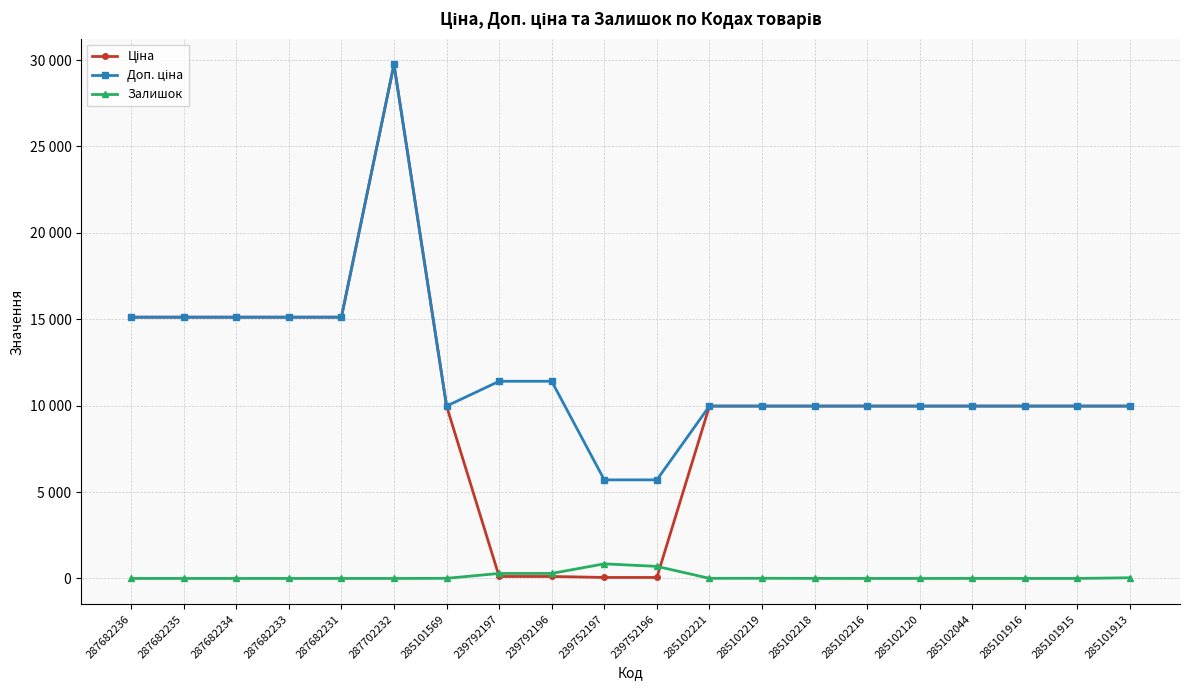

How many lines are shown in the chart?

3